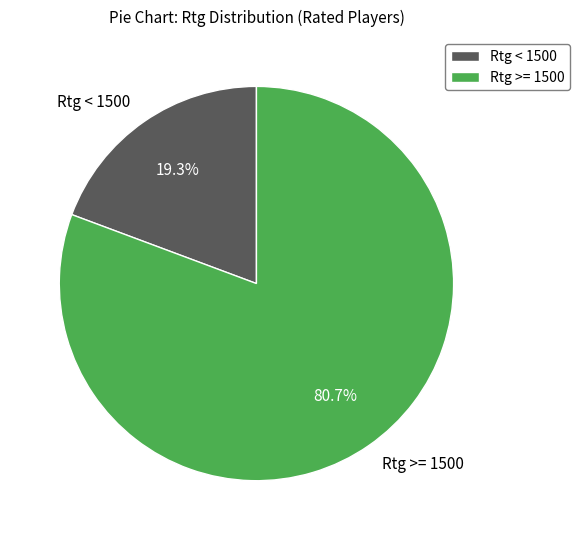

How many segments does this pie chart have?

2